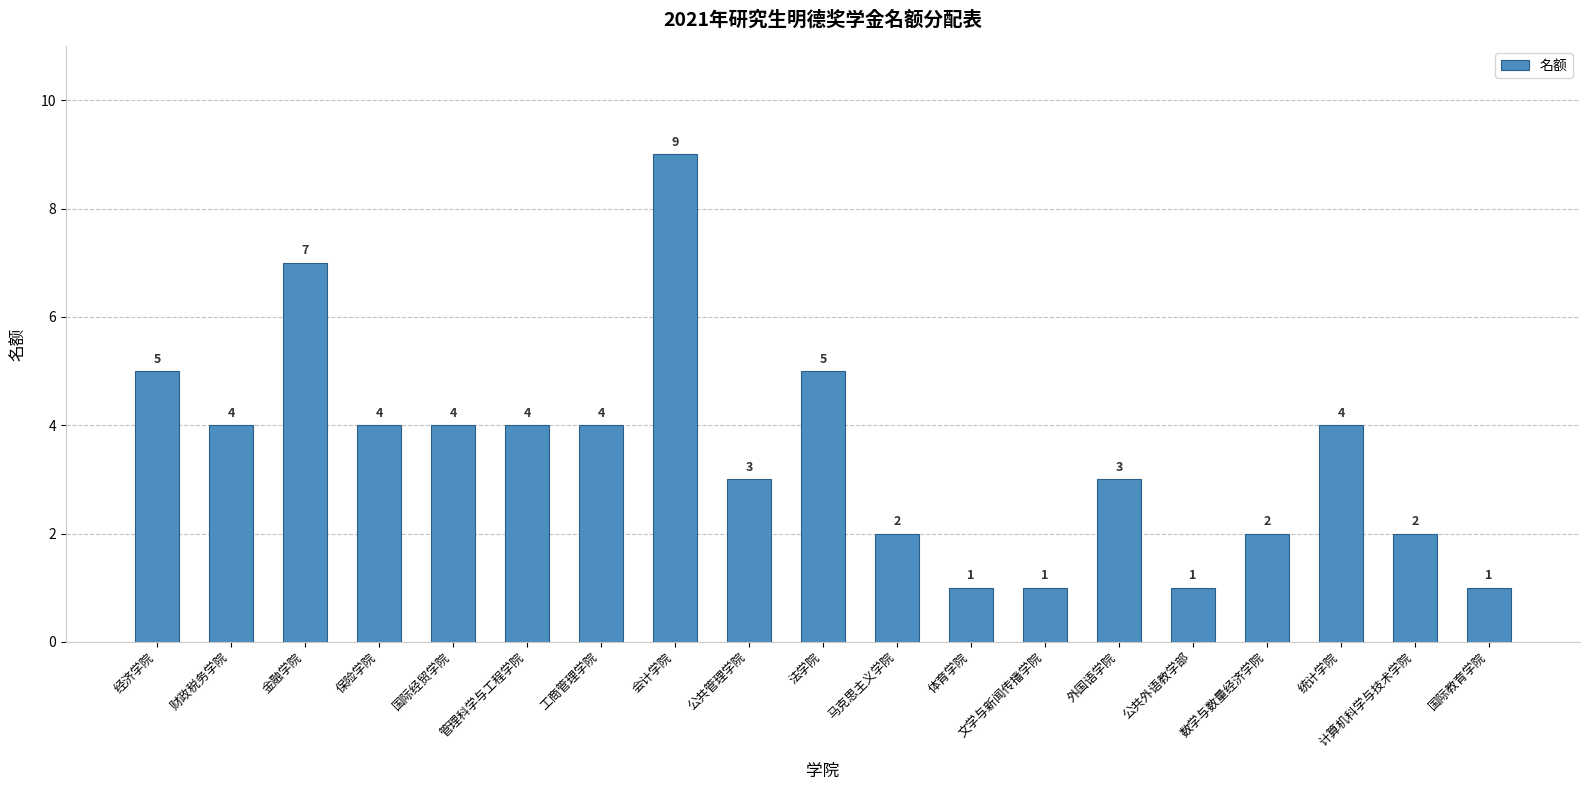

Reading left to right, list all the values displayed in this chart.

经济学院=5	财政税务学院=4	金融学院=7	保险学院=4	国际经贸学院=4	管理科学与工程学院=4	工商管理学院=4	会计学院=9	公共管理学院=3	法学院=5	马克思主义学院=2	体育学院=1	文学与新闻传播学院=1	外国语学院=3	公共外语教学部=1	数学与数量经济学院=2	统计学院=4	计算机科学与技术学院=2	国际教育学院=1